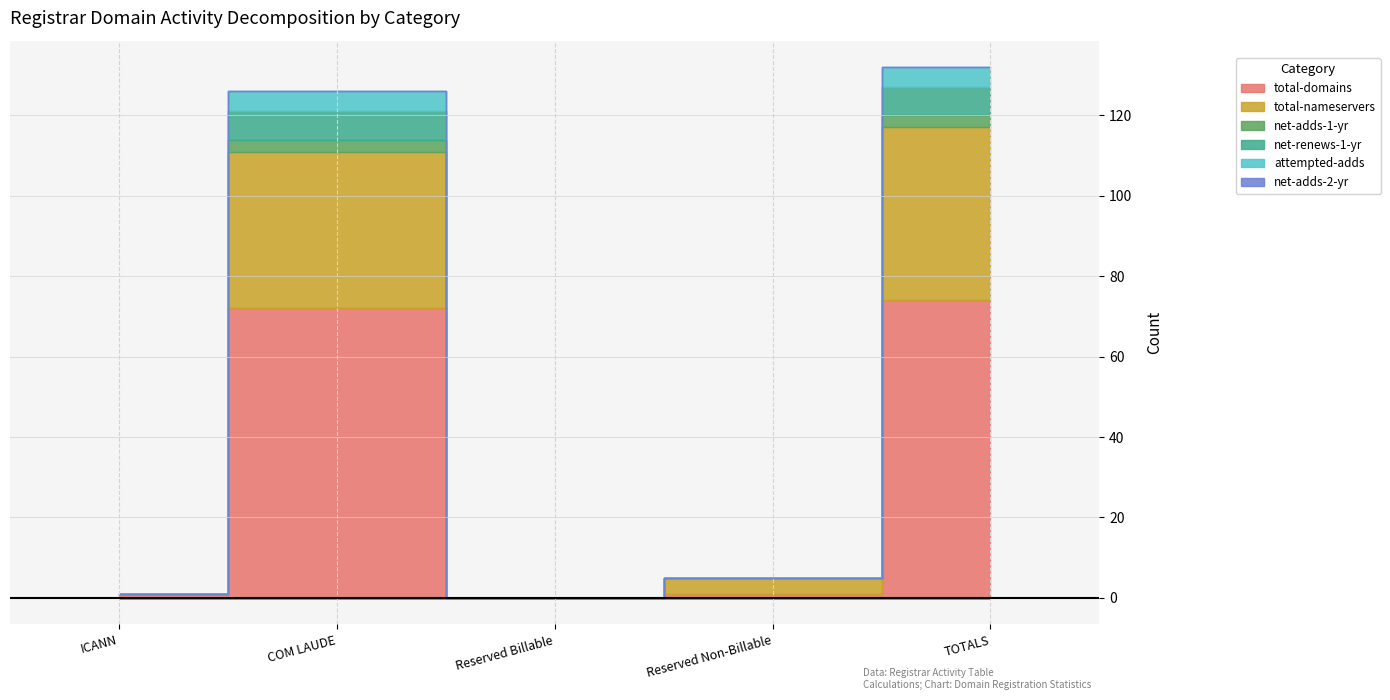

Which series has the largest total across all categories?

total-domains